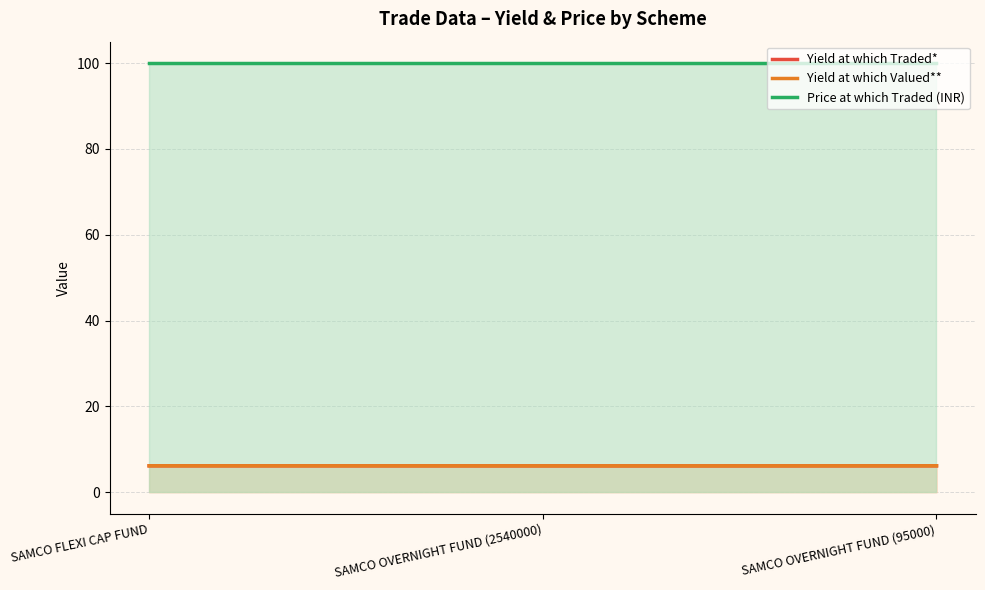

Between SAMCO OVERNIGHT FUND (95000) and SAMCO OVERNIGHT FUND (2540000), which is larger?

SAMCO OVERNIGHT FUND (95000)